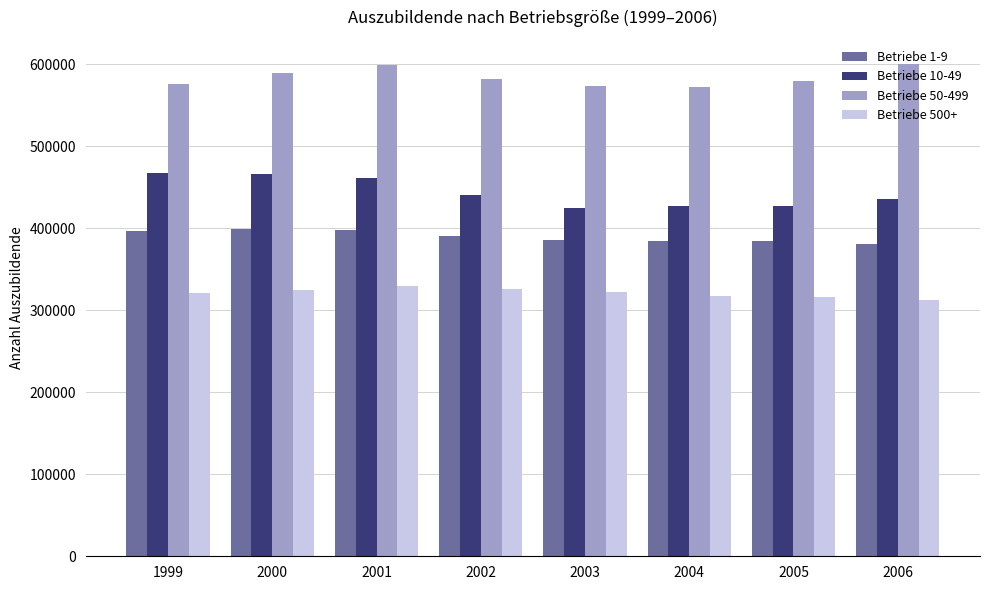

What is the difference between the highest and lowest values at 2006?

286714